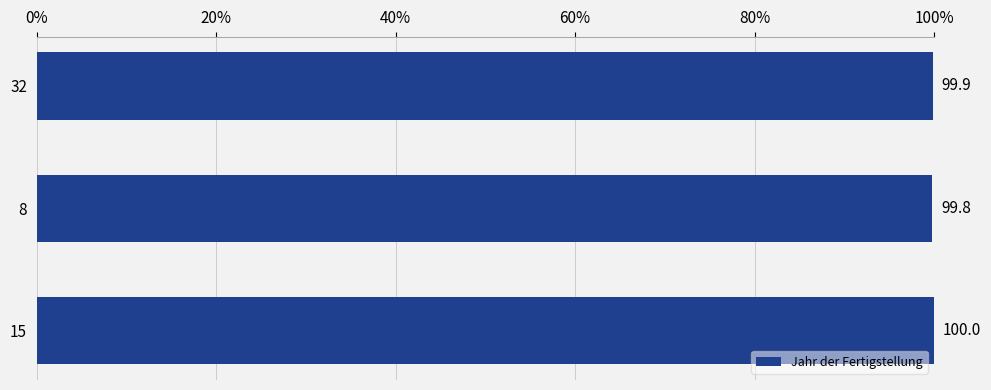

True or false: the data shows 173.9 at 15.

False